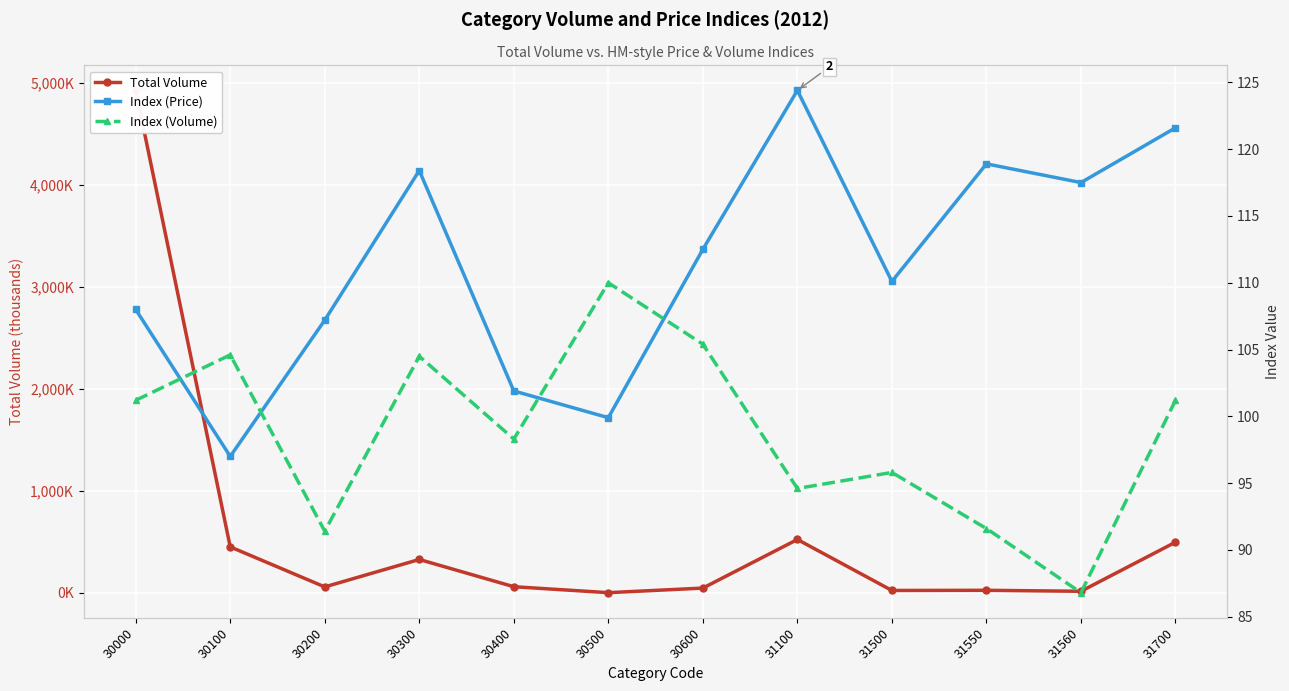

What is the difference between the second highest and second lowest values in the Total Volume series?

507.9